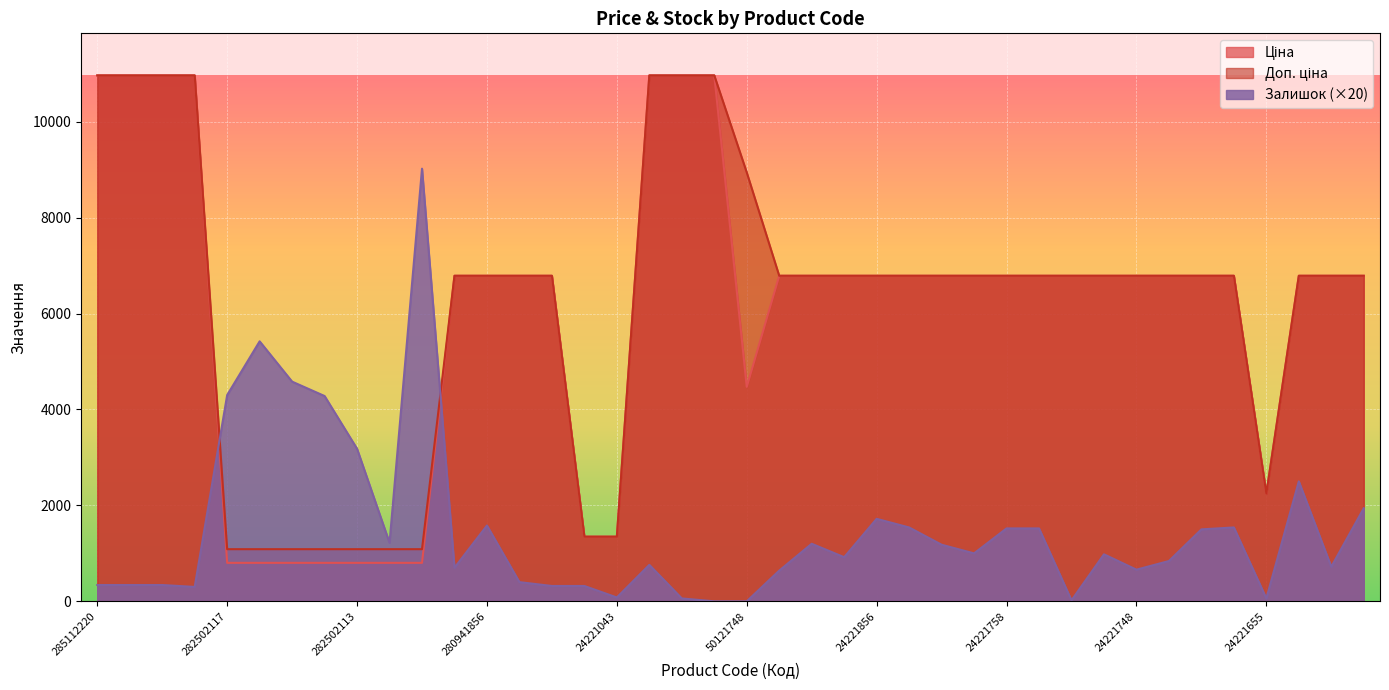

Is it true that Доп. ціна equals 15013.4 at 285112220?

False